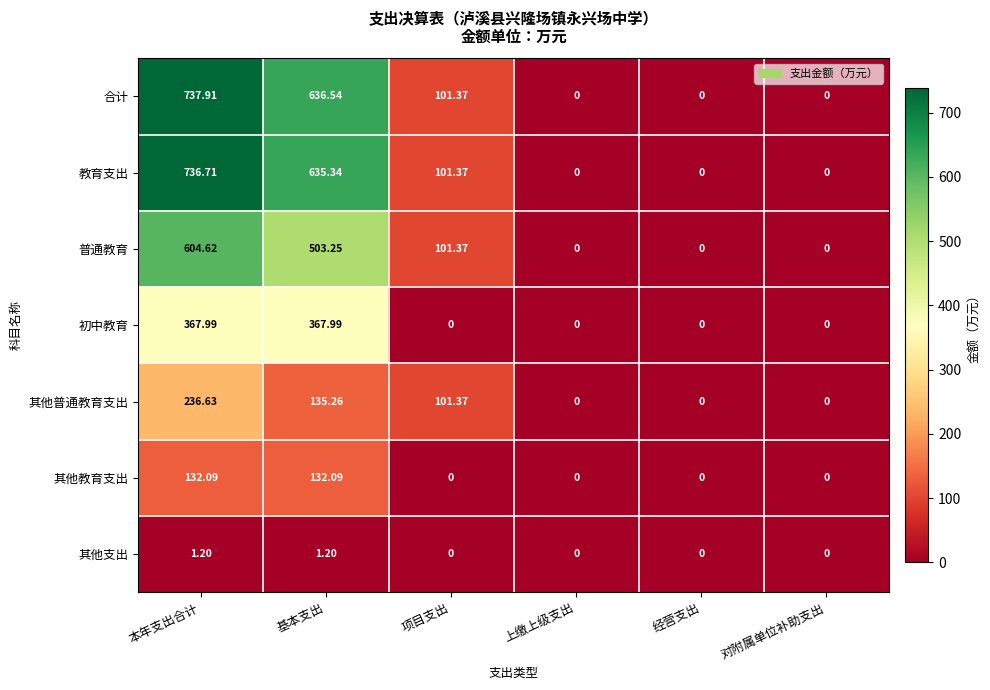

How many data points does each series have?

6